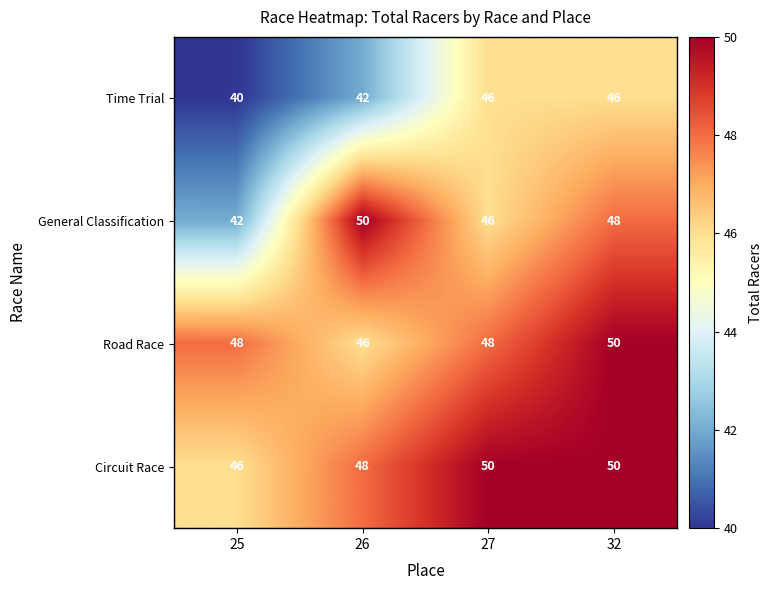

What is the sum of all General Classification values?

186